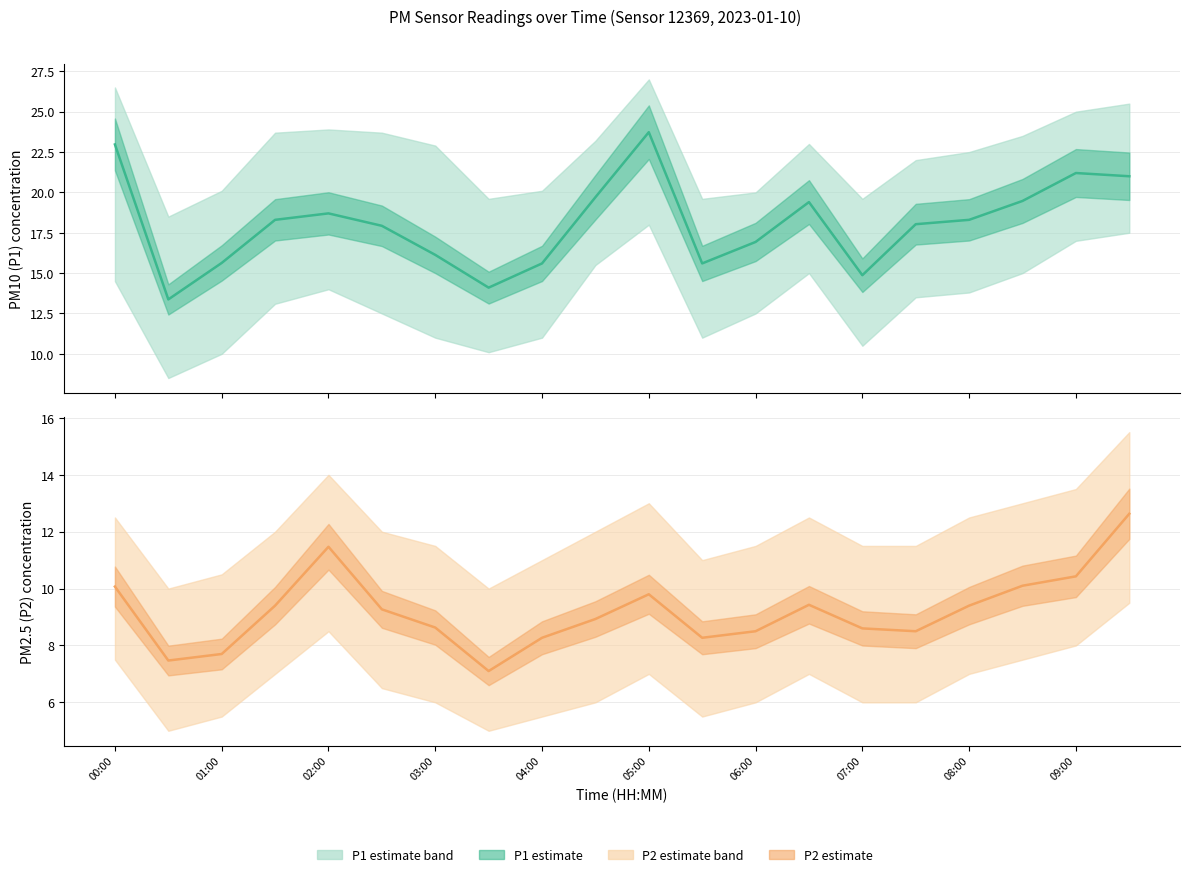

How many lines are shown in the chart?

2